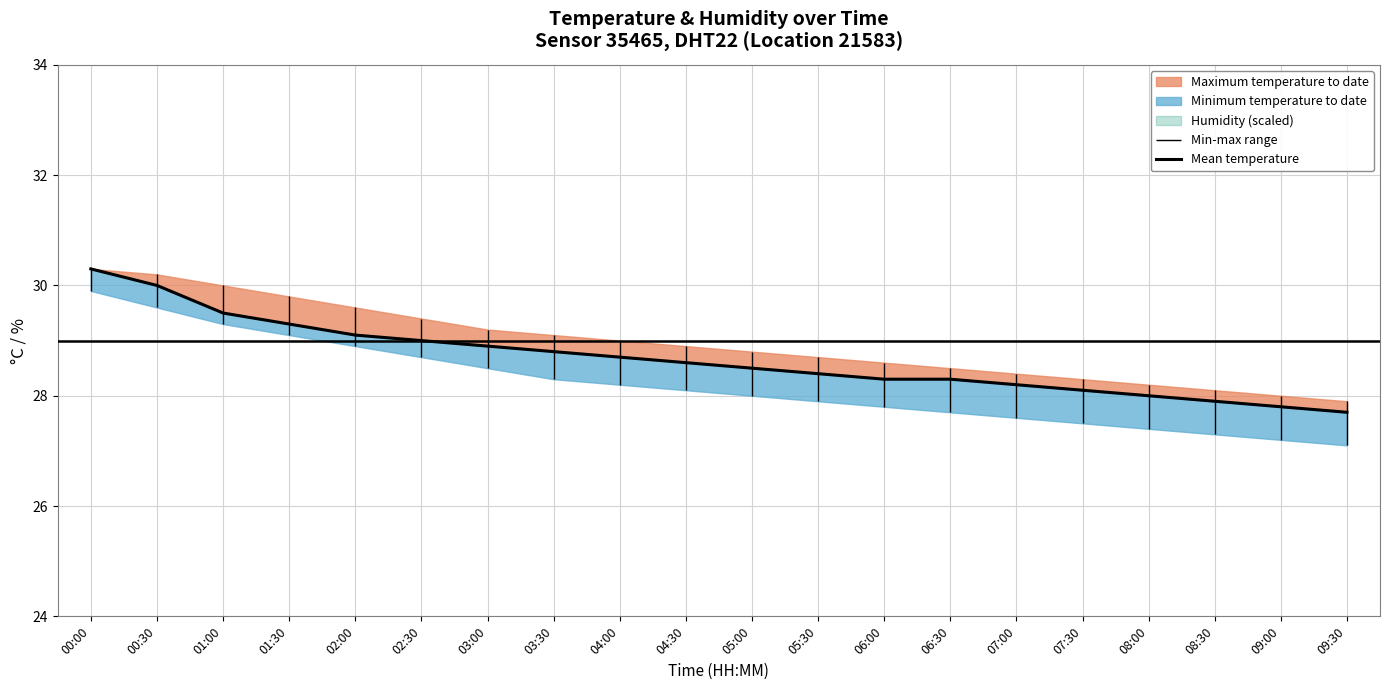

What position from the right is 01:00?

18